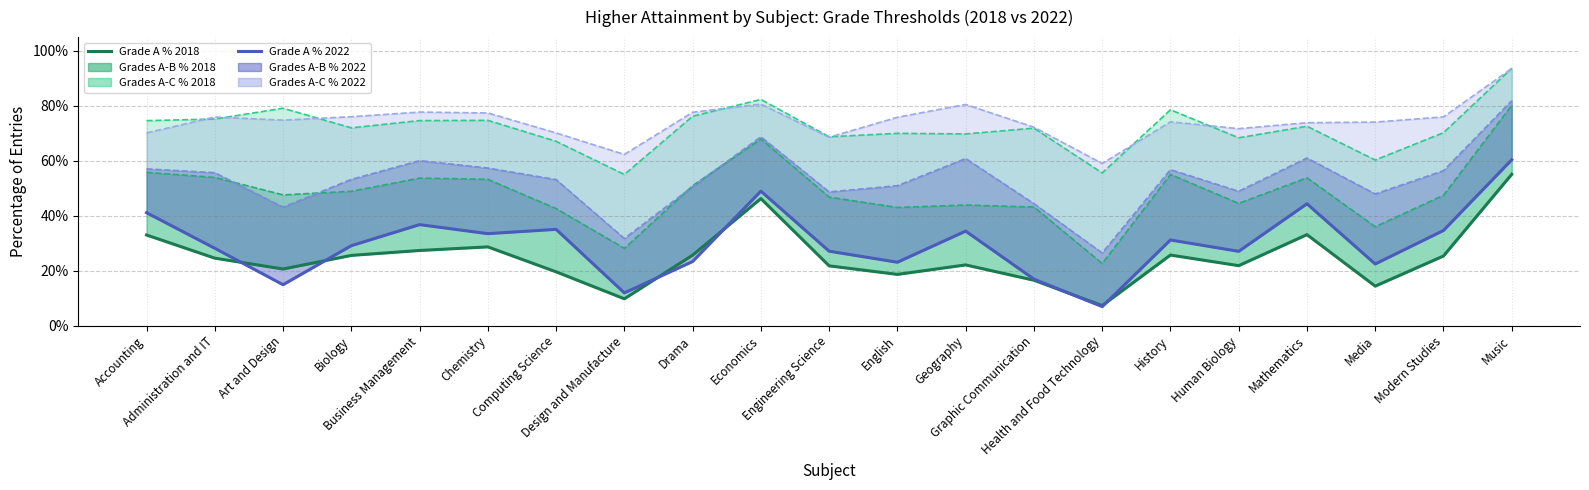

How many times do Grade A % 2022 and Grade A % 2018 cross each other?

6